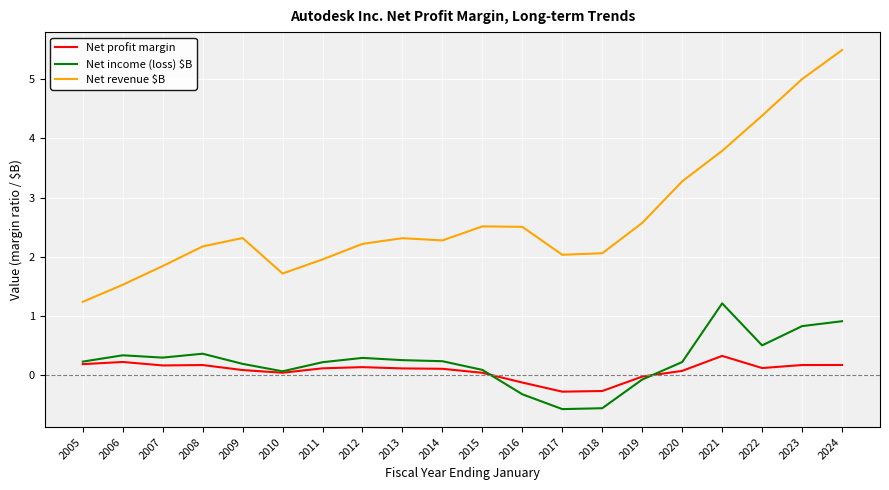

The value of Net revenue $B at 2007 is 1.8. True or false?

True